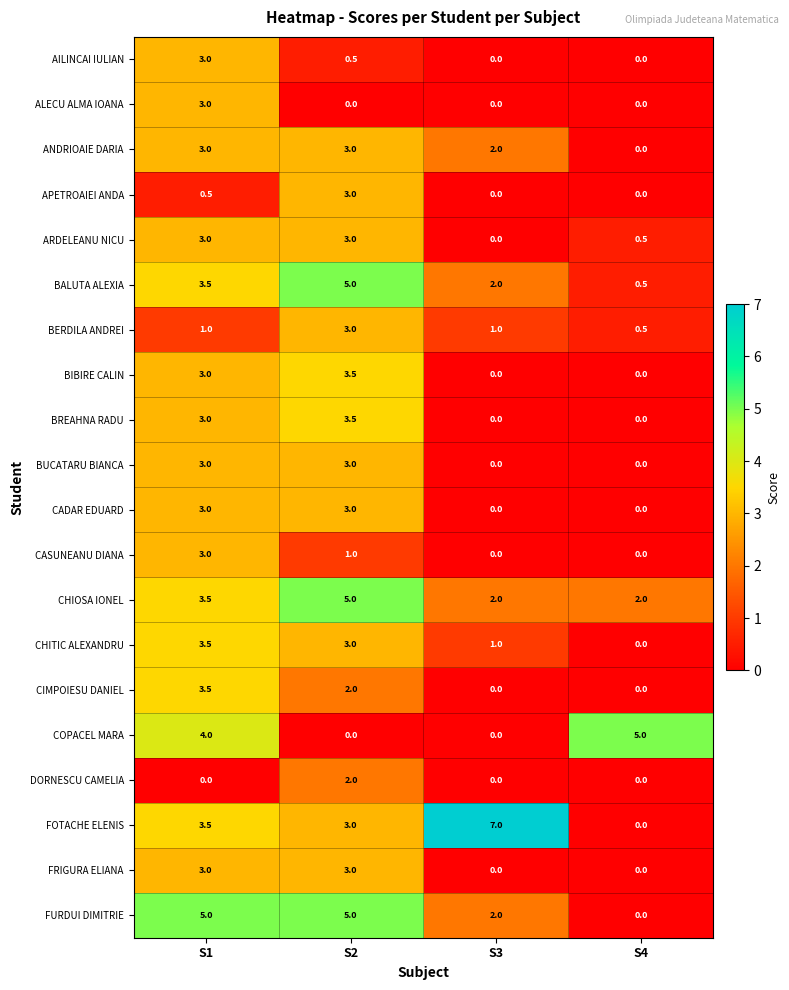

What is the difference between the second highest and minimum values in the AILINCAI IULIAN series?

0.5